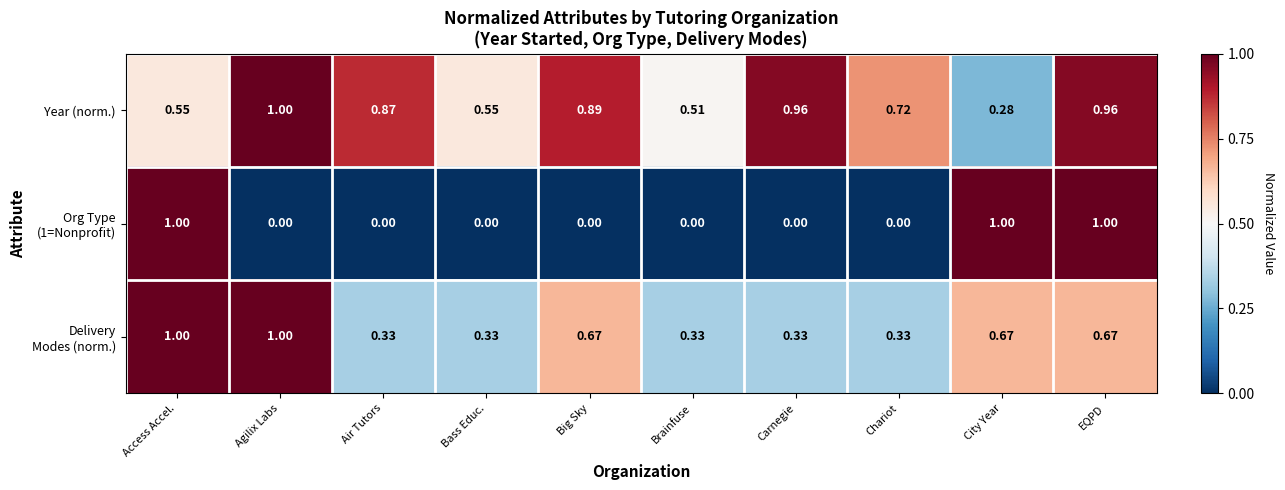

At which category is the sum across all series the highest?

EQPD